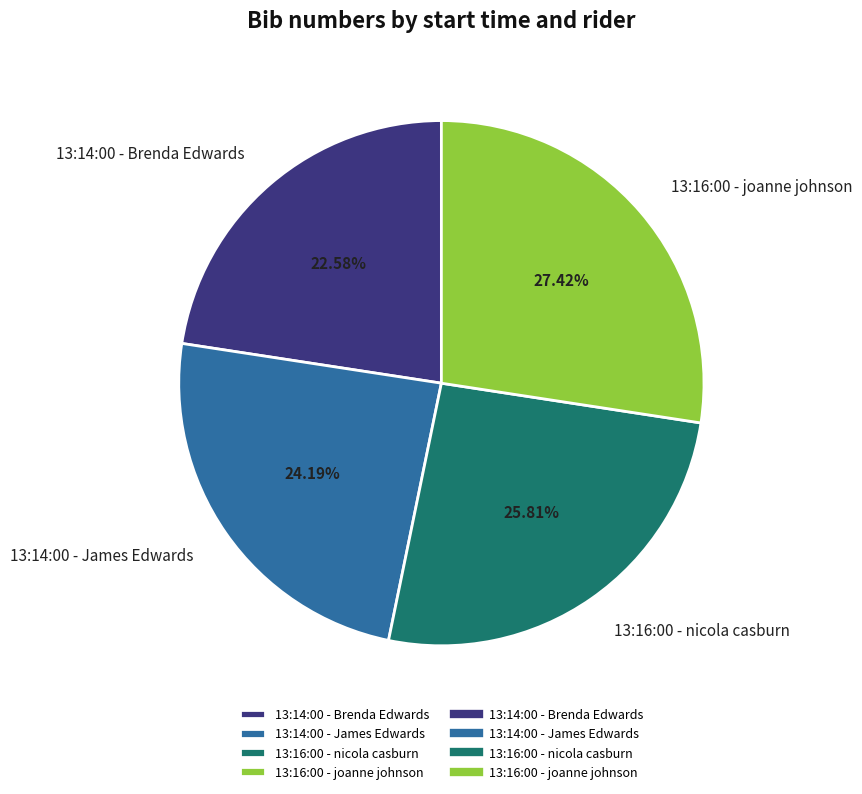

What is the smallest slice in the pie chart?

13:14:00 - Brenda Edwards